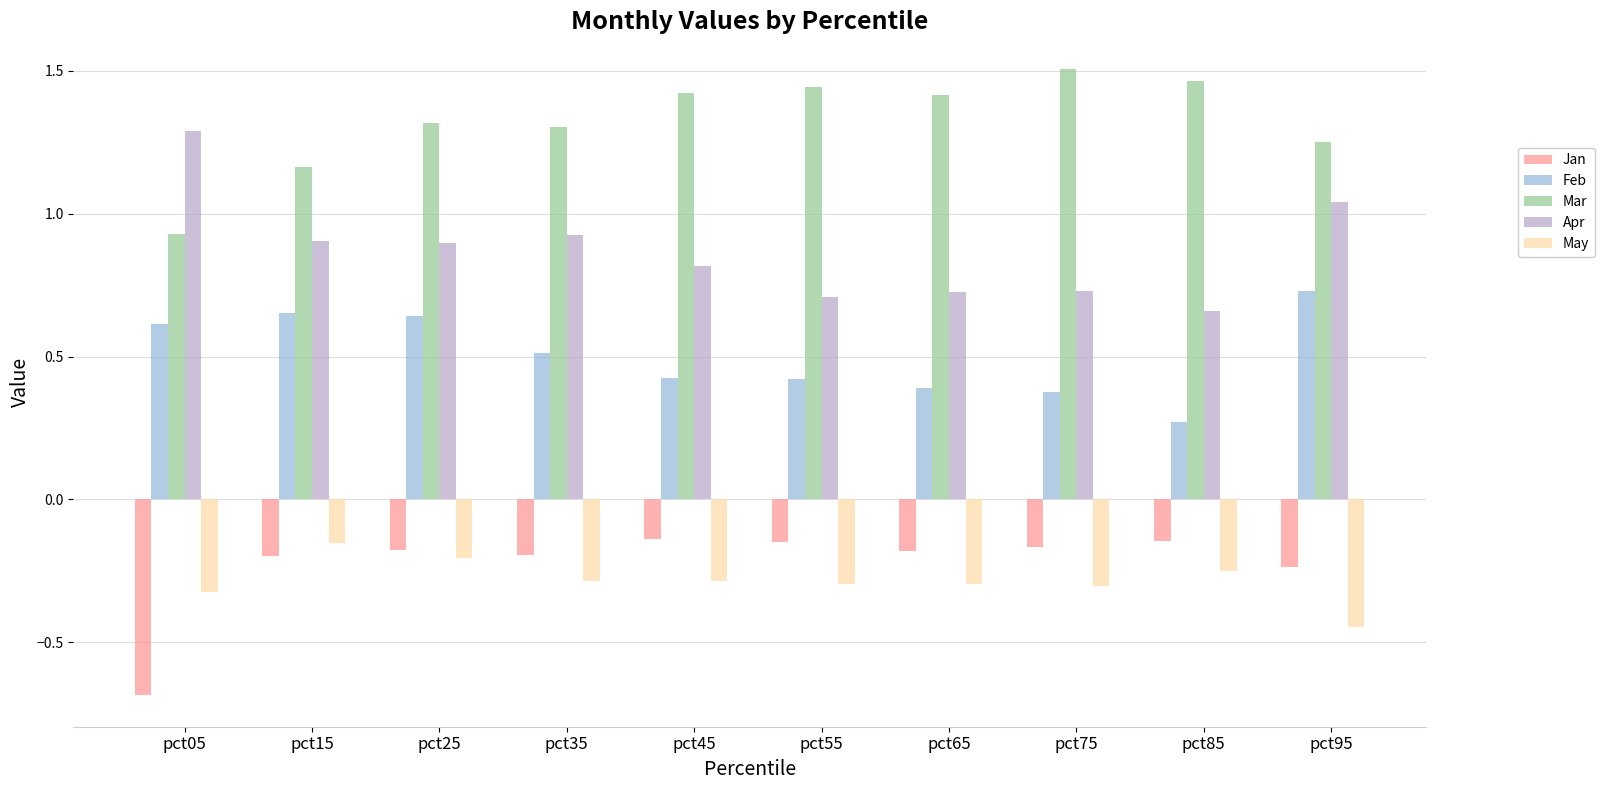

What is the smallest value displayed?

-0.7